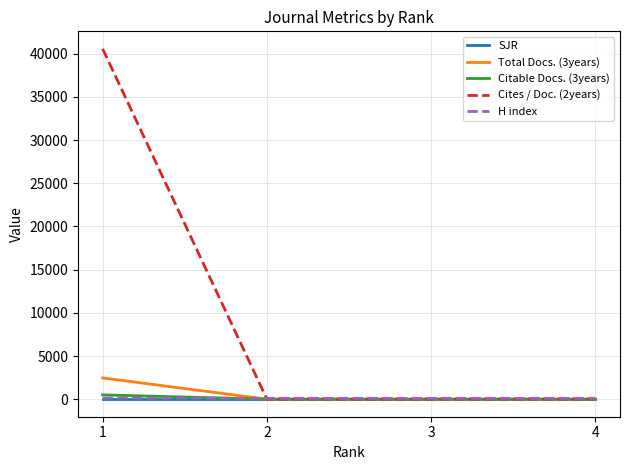

What is the greatest value displayed?

40561